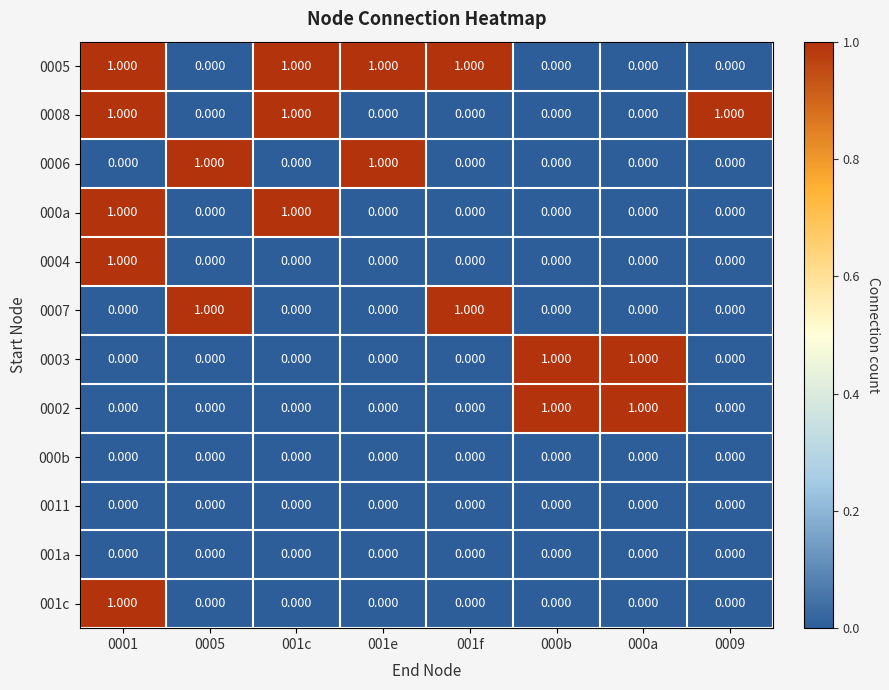

Is the value of 0002 at 0005 greater than the value of 0008 at 0009?

No